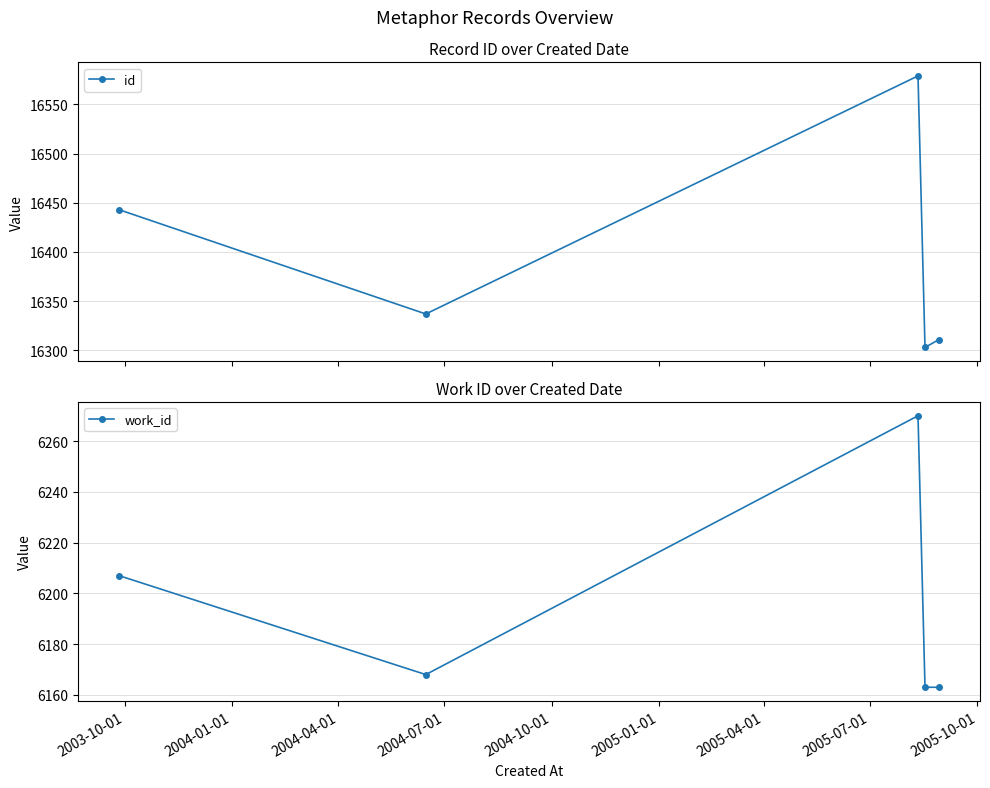

True or false: id and work_id cross at least once.

False